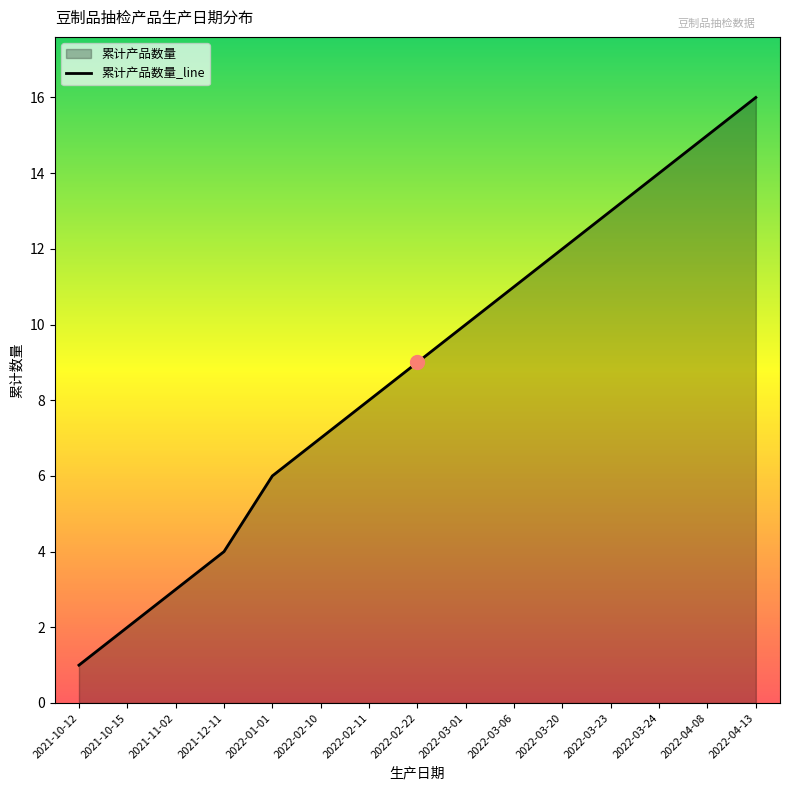

What is the sum of the values at 2022-01-01 and 2022-03-01?

16